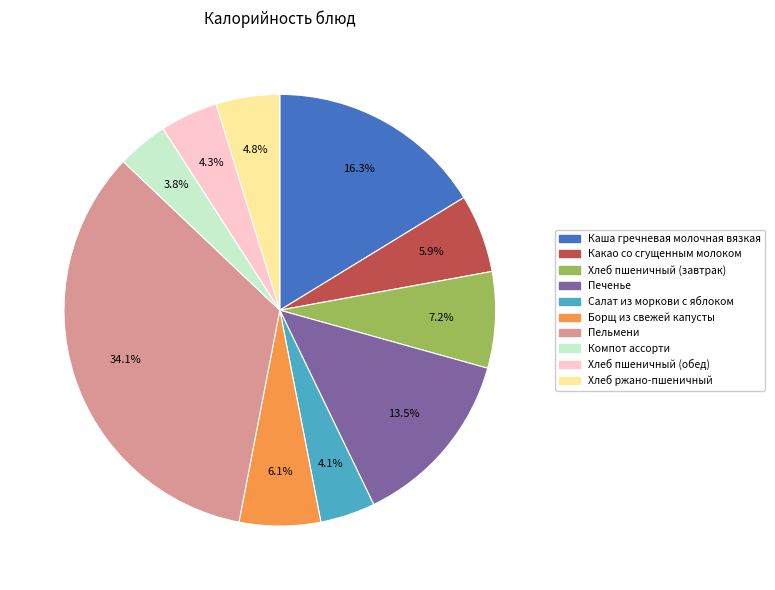

How many segments does this pie chart have?

10